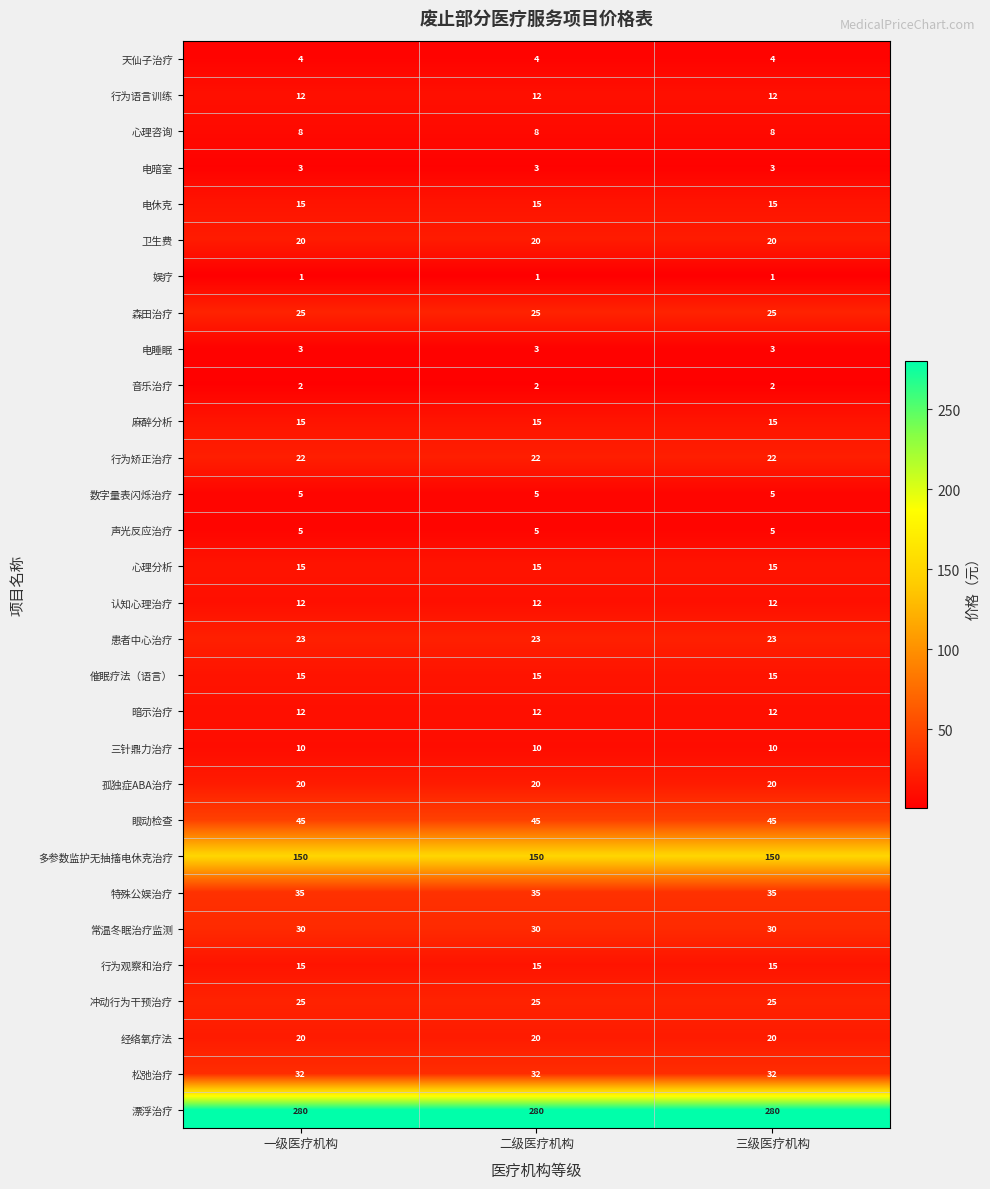

What is the spread (max minus min) of values at 二级医疗机构?

279